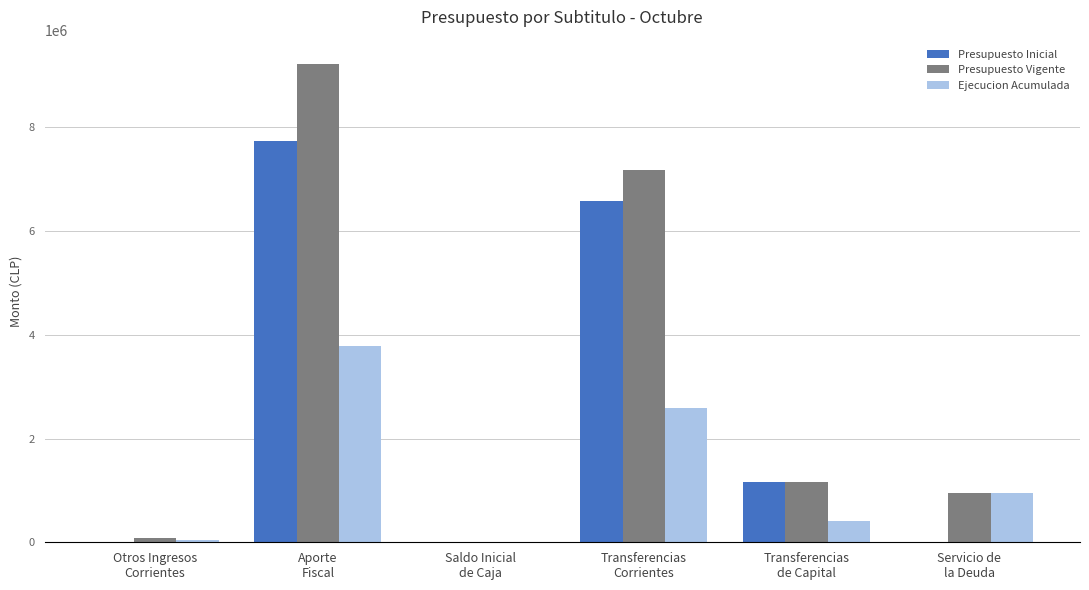

How many groups of bars are there?

6